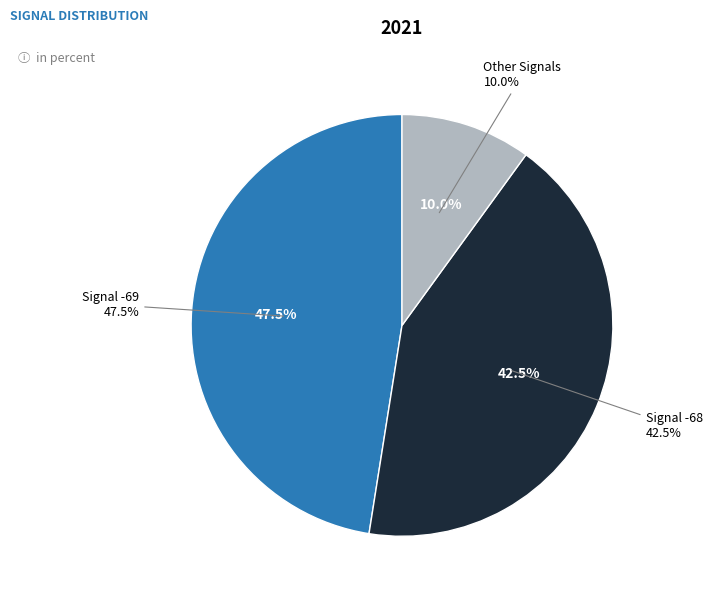

Is the sum of 37 and 11 greater than half?

No